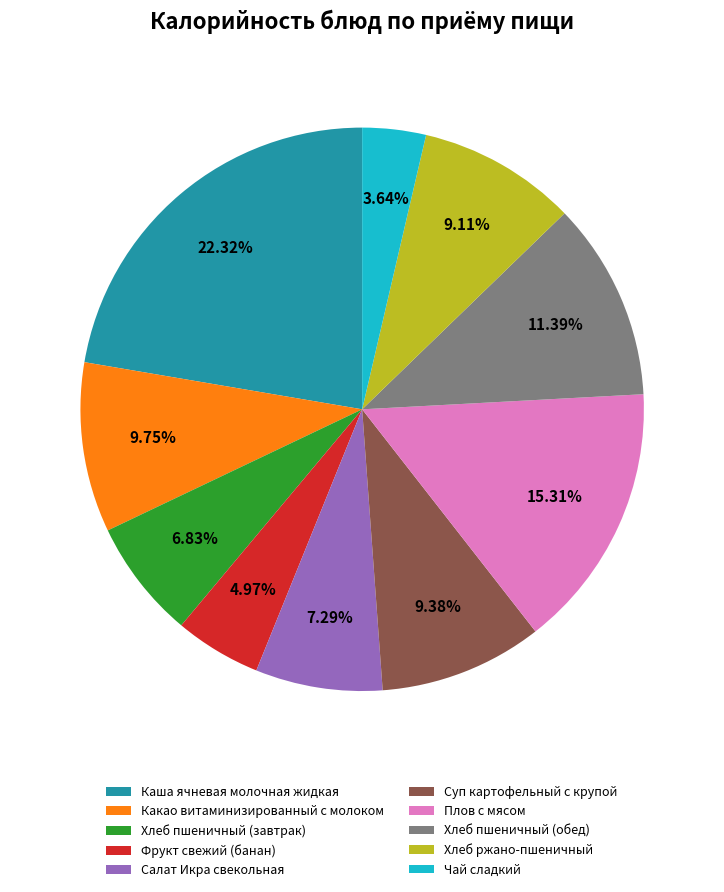

To the nearest percent, what is the average slice percentage?

10%